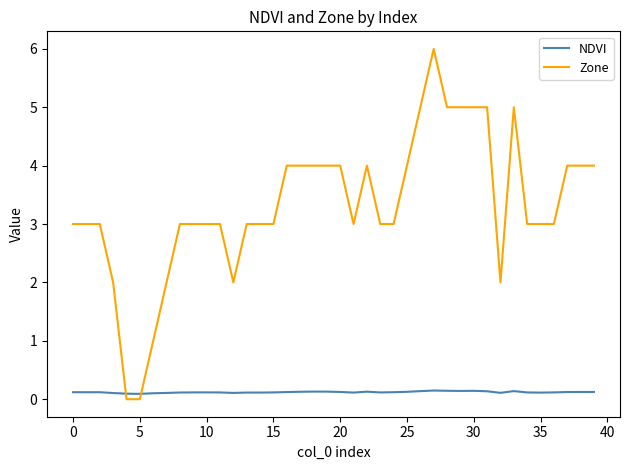

Reading left to right, transcribe all the data shown in this chart.

NDVI: 0.1	0.1	0.1	0.1	0.1	0.1	0.1	0.1	0.1	0.1	0.1	0.1	0.1	0.1	0.1	0.1	0.1	0.1	0.1	0.1	0.1	0.1	0.1	0.1	0.1	0.1	0.1	0.1	0.1	0.1	0.1	0.1	0.1	0.1	0.1	0.1	0.1	0.1	0.1	0.1
Zone: 3.0	3.0	3.0	2.0	0.0	0.0	1.0	2.0	3.0	3.0	3.0	3.0	2.0	3.0	3.0	3.0	4.0	4.0	4.0	4.0	4.0	3.0	4.0	3.0	3.0	4.0	5.0	6.0	5.0	5.0	5.0	5.0	2.0	5.0	3.0	3.0	3.0	4.0	4.0	4.0